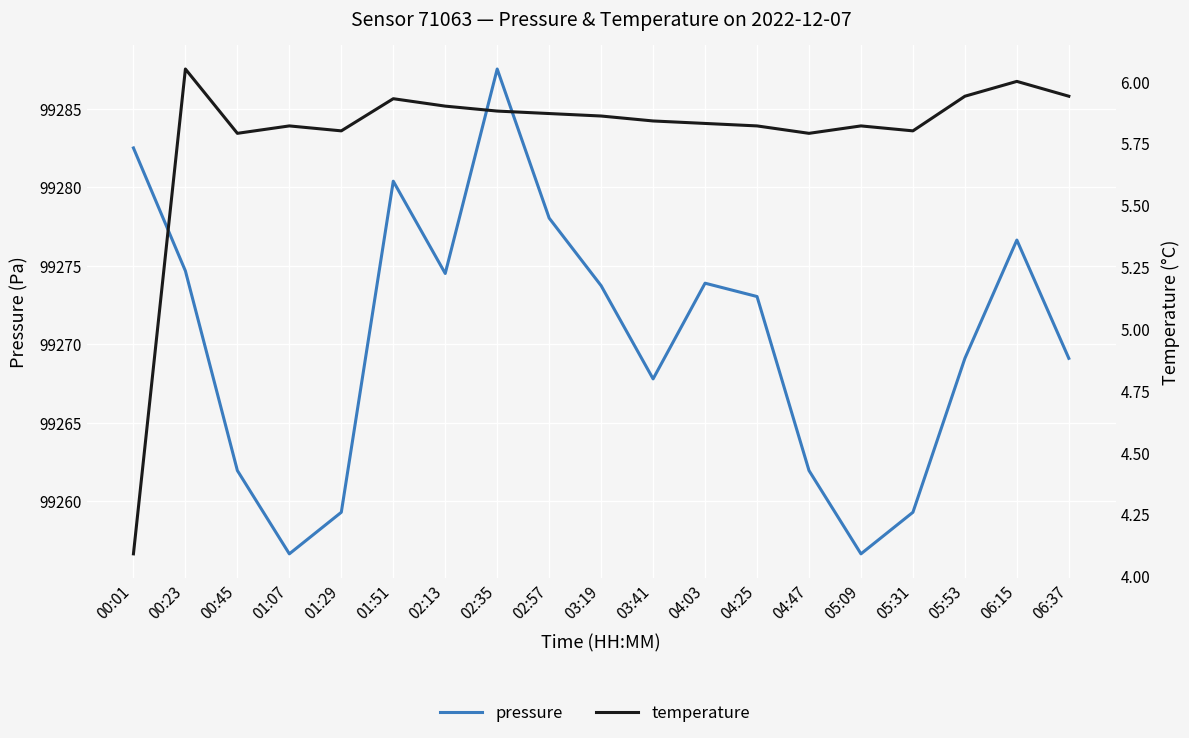

How many lines are shown in the chart?

2